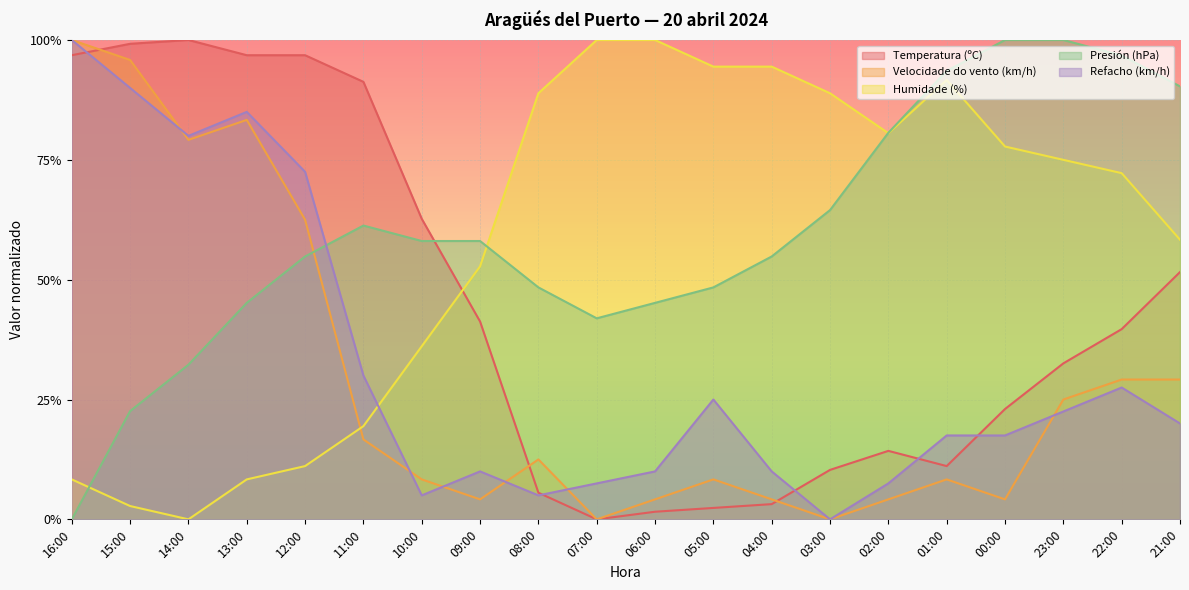

After their last crossing, which series has the higher values: Humidade (%) or Refacho (km/h)?

Humidade (%)